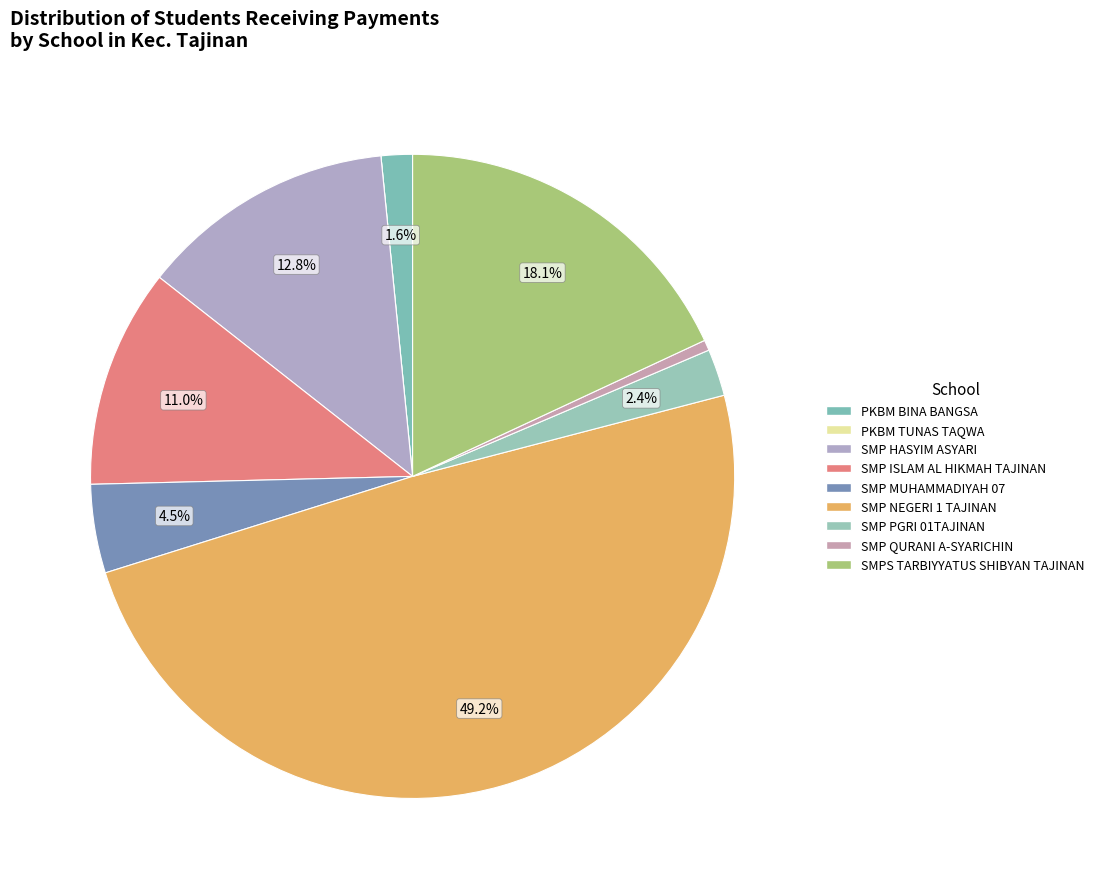

Which slice is the smallest?

PKBM TUNAS TAQWA